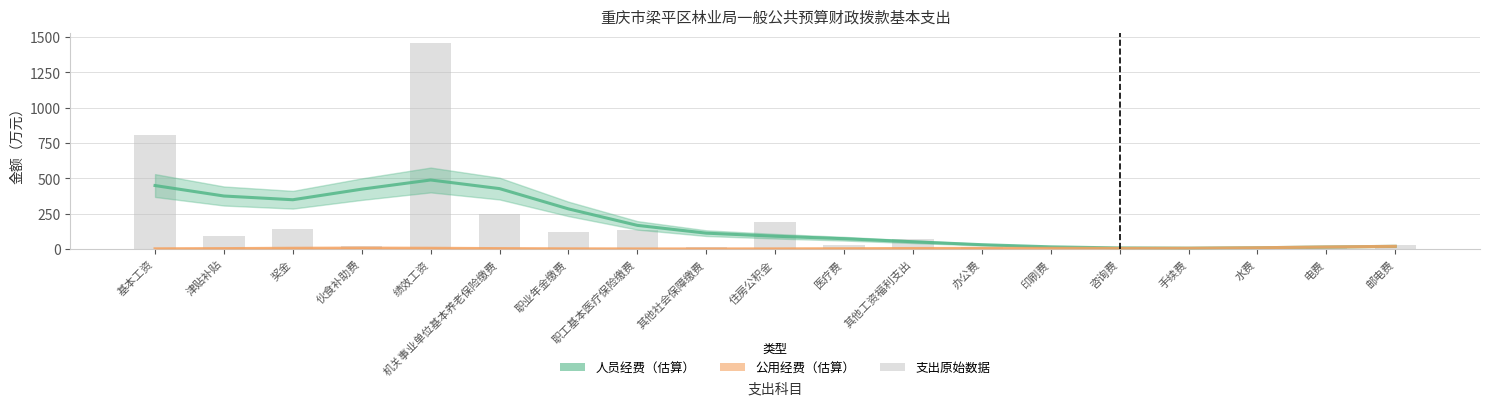

At which label does 公用经费 first exceed 3?

奖金